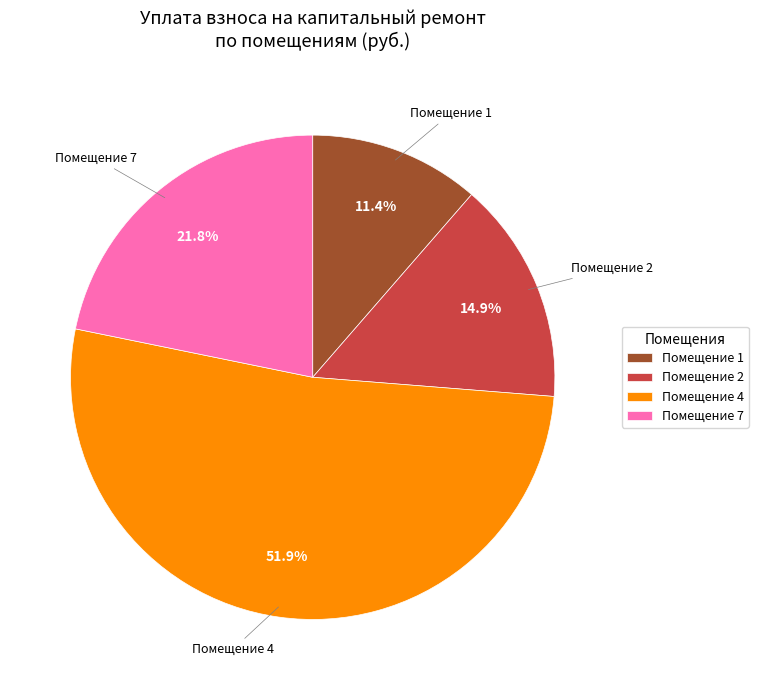

Approximately how many times larger is the value at Помещение 1 compared to Помещение 7?

0.5